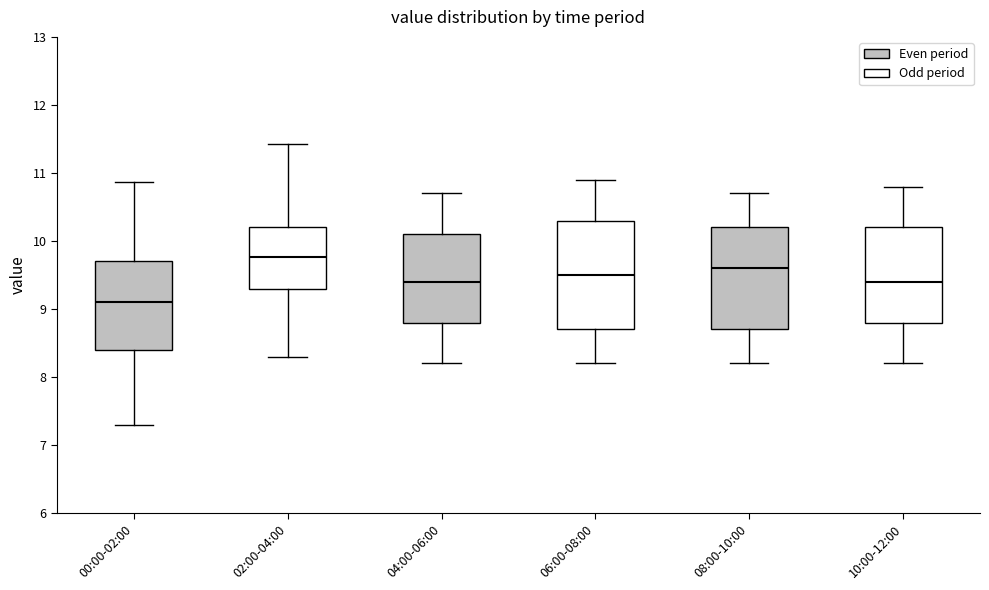

Reading left to right, transcribe this box plot: for each box, give where its median line is, the range the box spans, and where its two whiskers end, as read against the y-axis. The values are not printed on the chart, so give them approximately, as read against the axis.

00:00-02:00: median 9.1, box 8.4 to 9.7, whiskers 7.3 to 10.9
02:00-04:00: median 9.8, box 9.3 to 10.2, whiskers 8.3 to 11.4
04:00-06:00: median 9.4, box 8.8 to 10.1, whiskers 8.2 to 10.7
06:00-08:00: median 9.5, box 8.7 to 10.3, whiskers 8.2 to 10.9
08:00-10:00: median 9.6, box 8.7 to 10.2, whiskers 8.2 to 10.7
10:00-12:00: median 9.4, box 8.8 to 10.2, whiskers 8.2 to 10.8